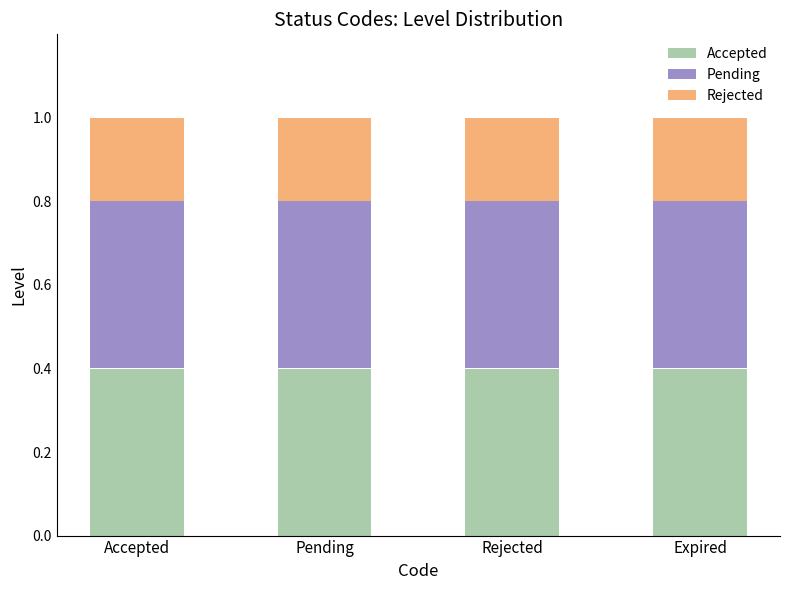

What is the lowest value of the Accepted series?

0.4